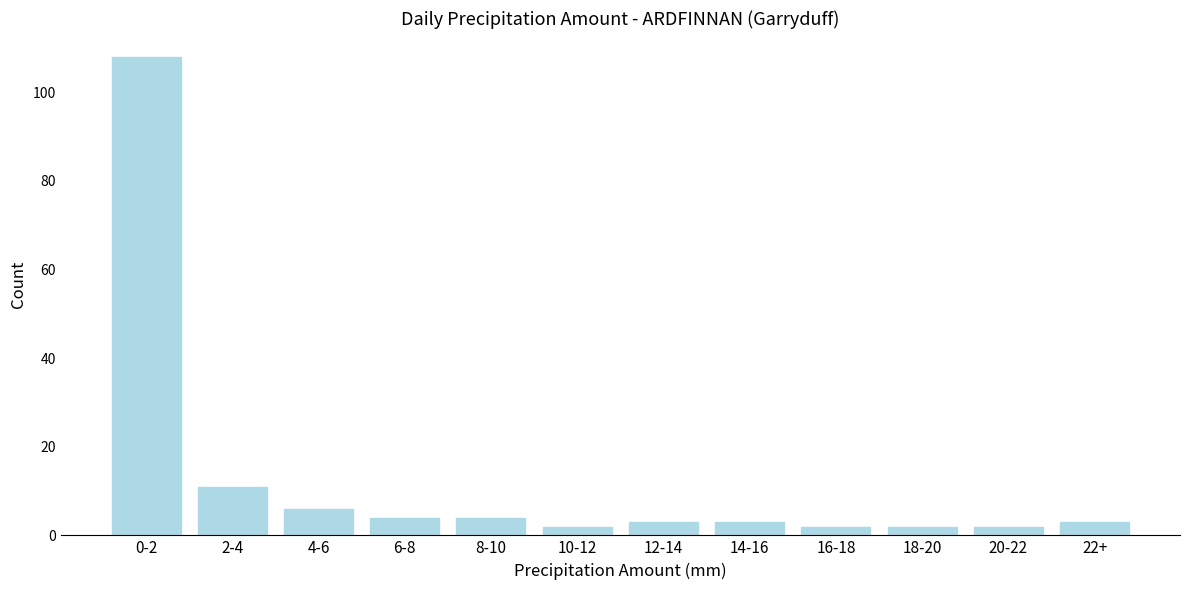

Reading left to right, transcribe all the data shown in this chart.

0-2=108	2-4=11	4-6=6	6-8=4	8-10=4	10-12=2	12-14=3	14-16=3	16-18=2	18-20=2	20-22=2	22+=3